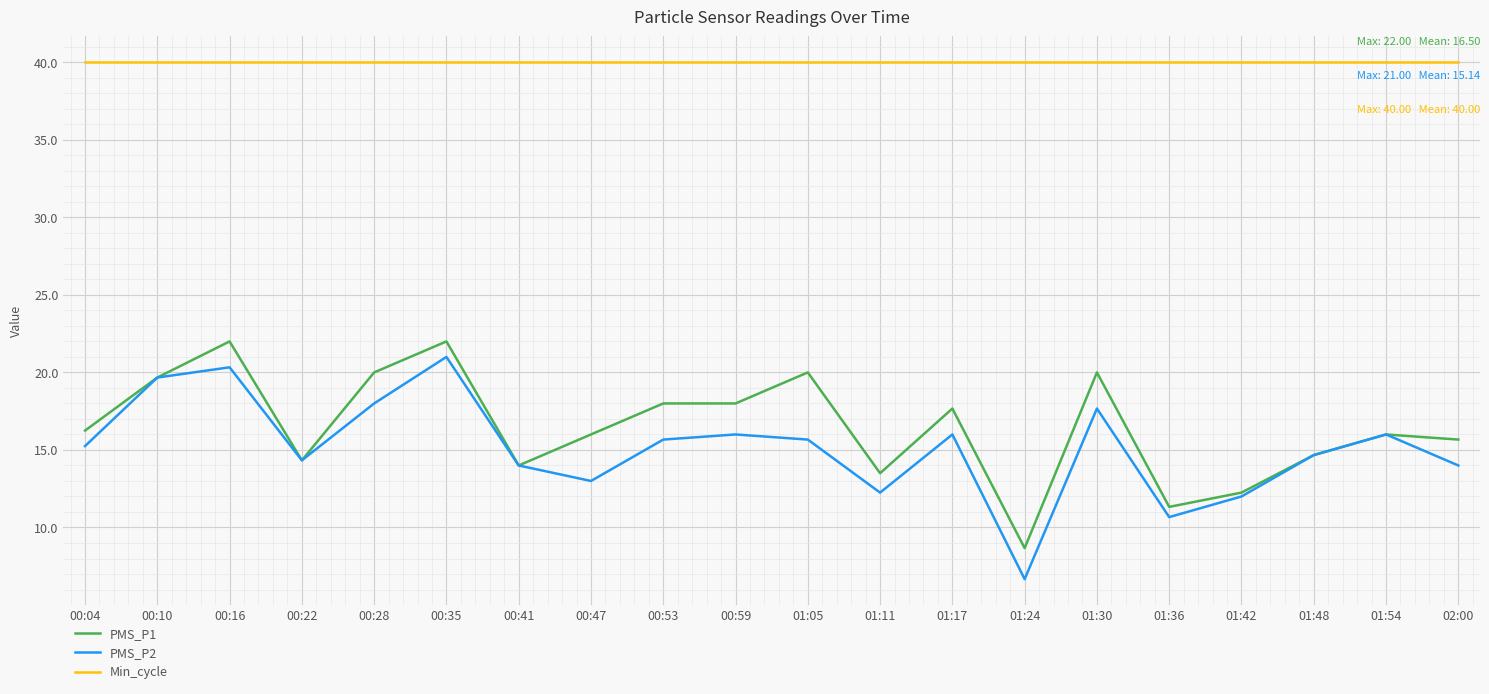

Which series has the largest range (max minus min)?

PMS_P2